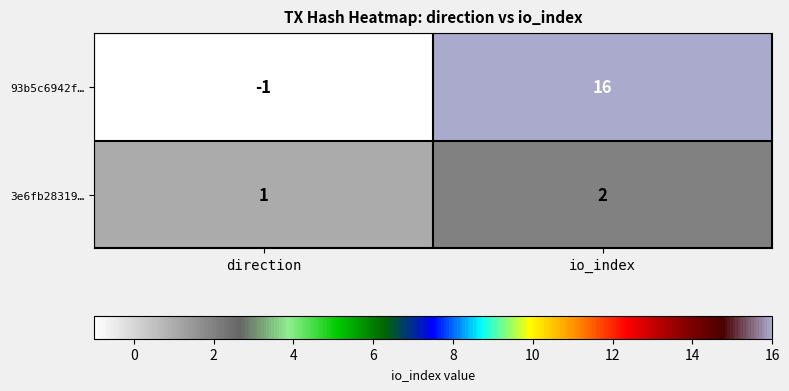

How many categories are shown in the chart?

2